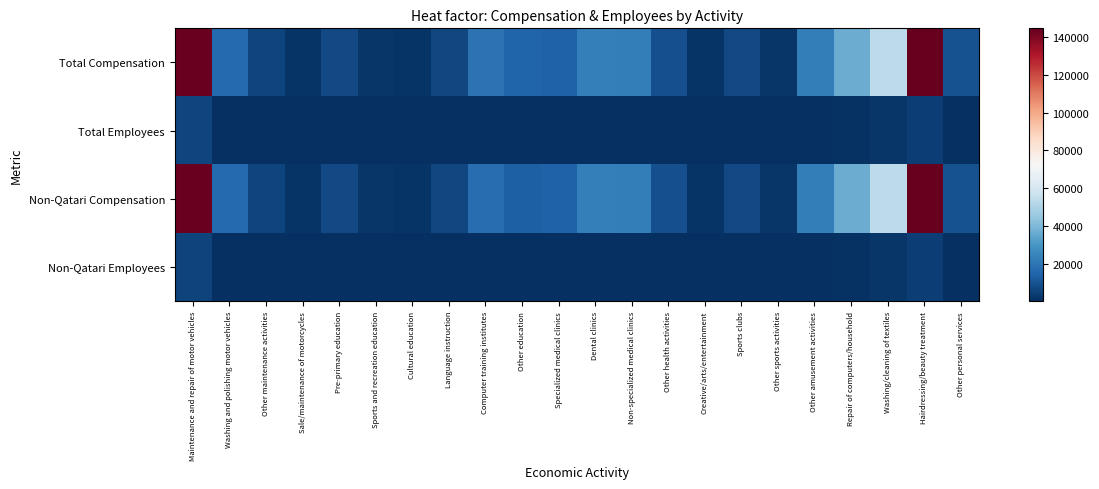

At how many categories does at least one series exceed 90121?

2